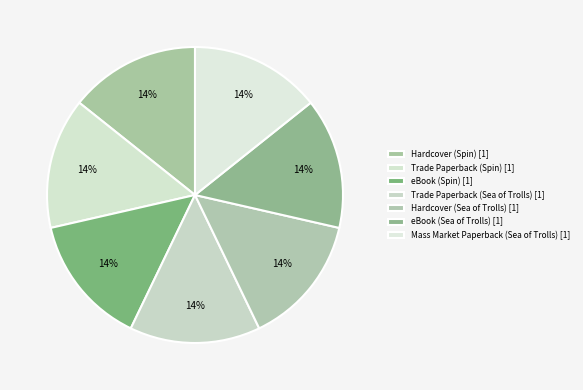

How many segments does this pie chart have?

7